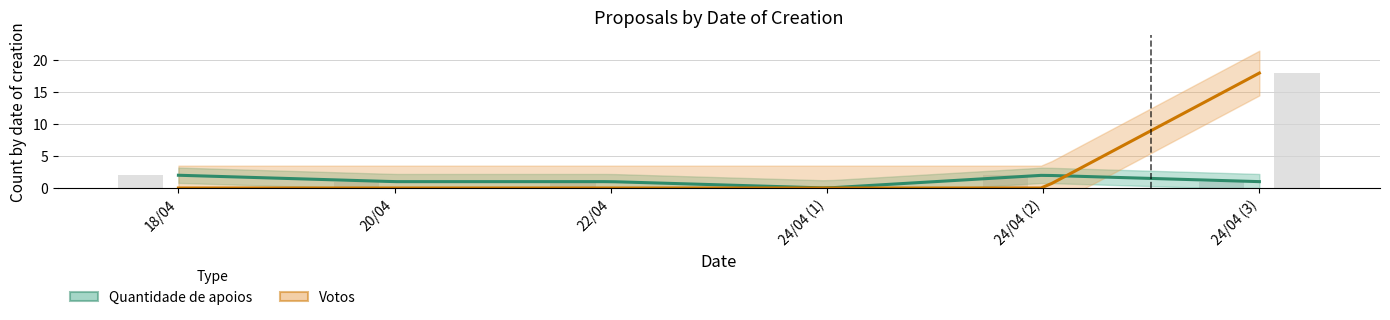

Which series changed the most between 22/04 and 24/04 (3)?

Votos